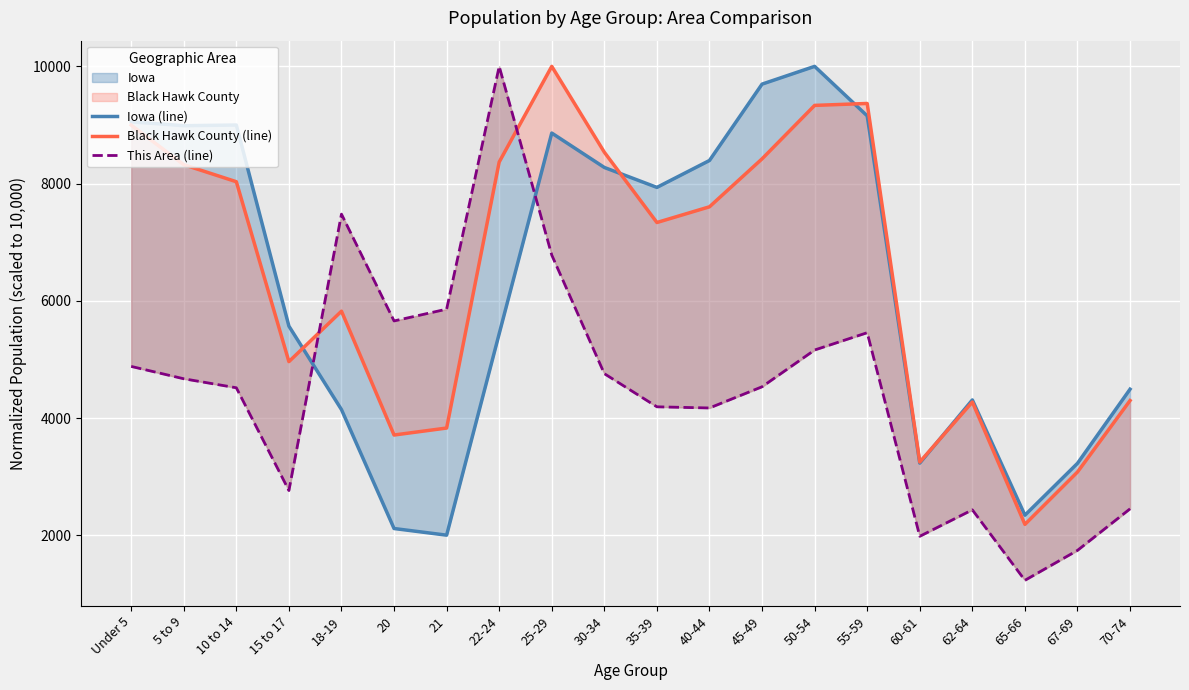

What value does the Black Hawk County (line) series have at 40-44?

7604.3